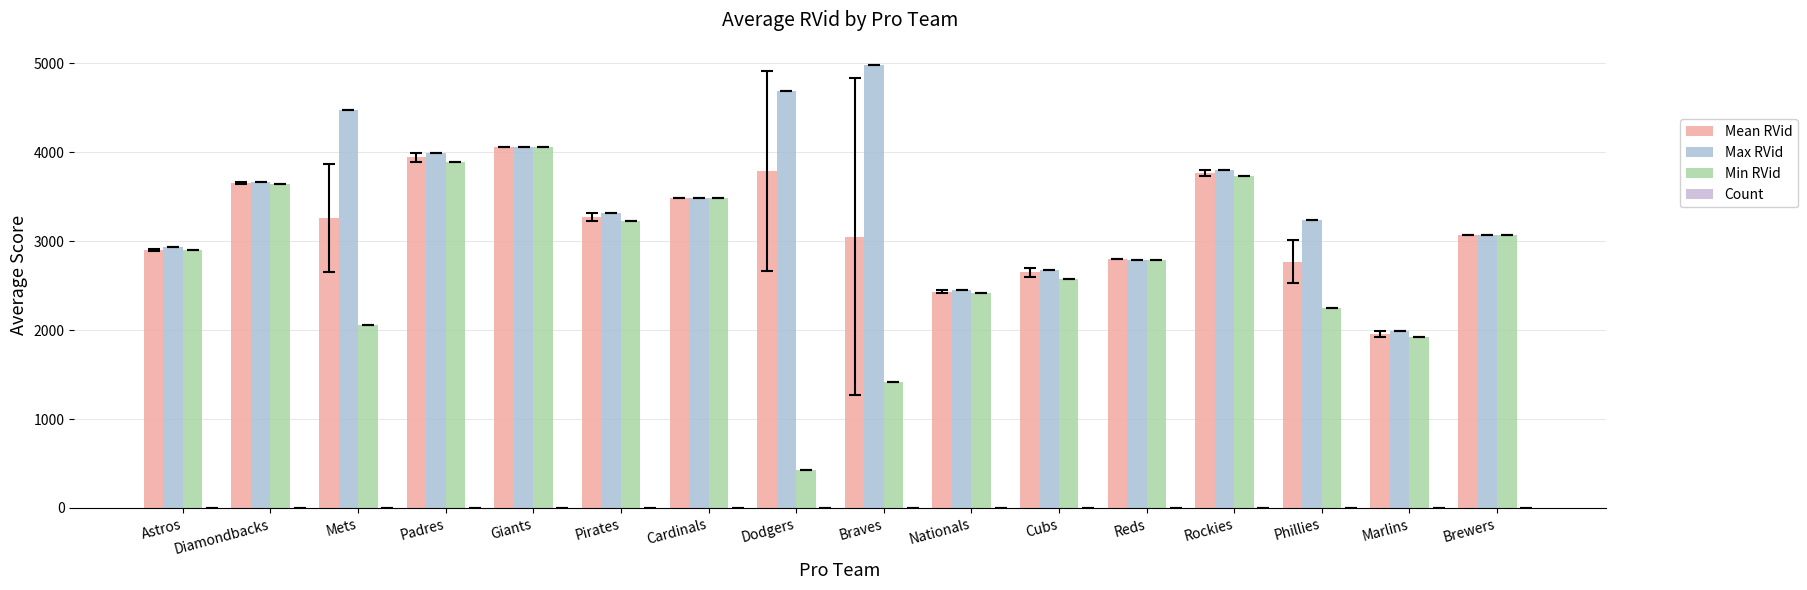

At which label does Mean RVid first exceed 3262?

Diamondbacks